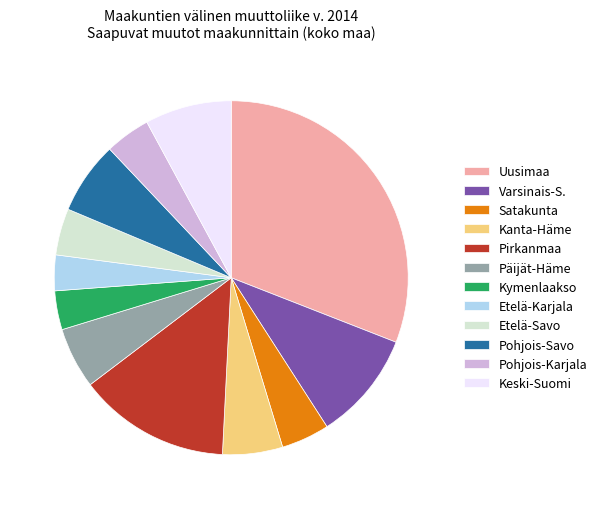

Is there any slice that represents more than half of the pie?

No